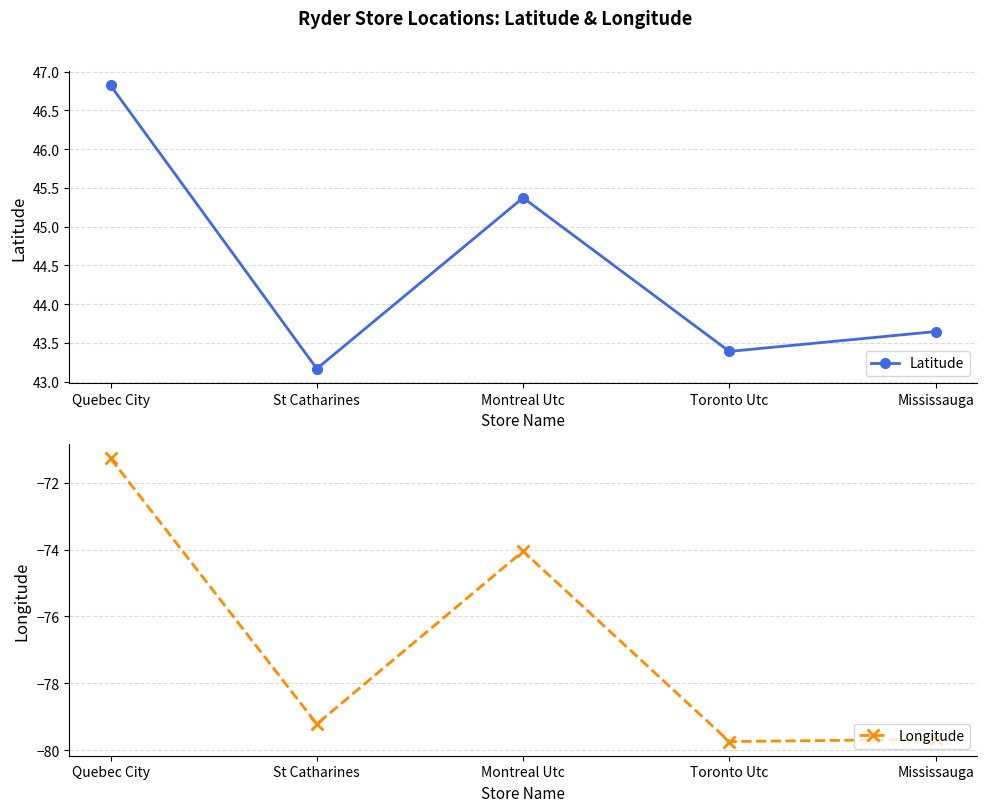

List the labels in order of Latitude value, largest first.

Quebec City, Montreal Utc, Mississauga, Toronto Utc, St Catharines